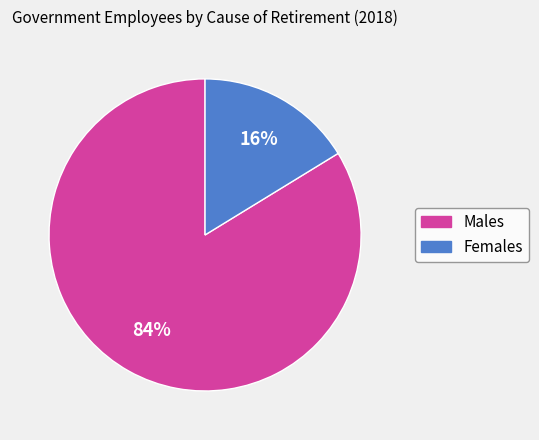

Does any single category account for the majority?

Yes